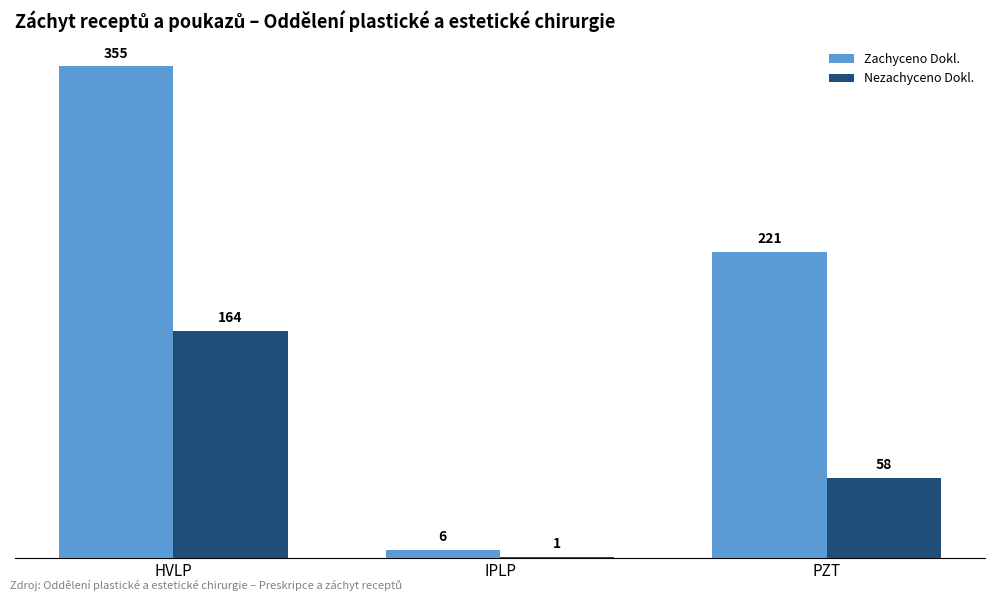

How many groups of bars are there?

3